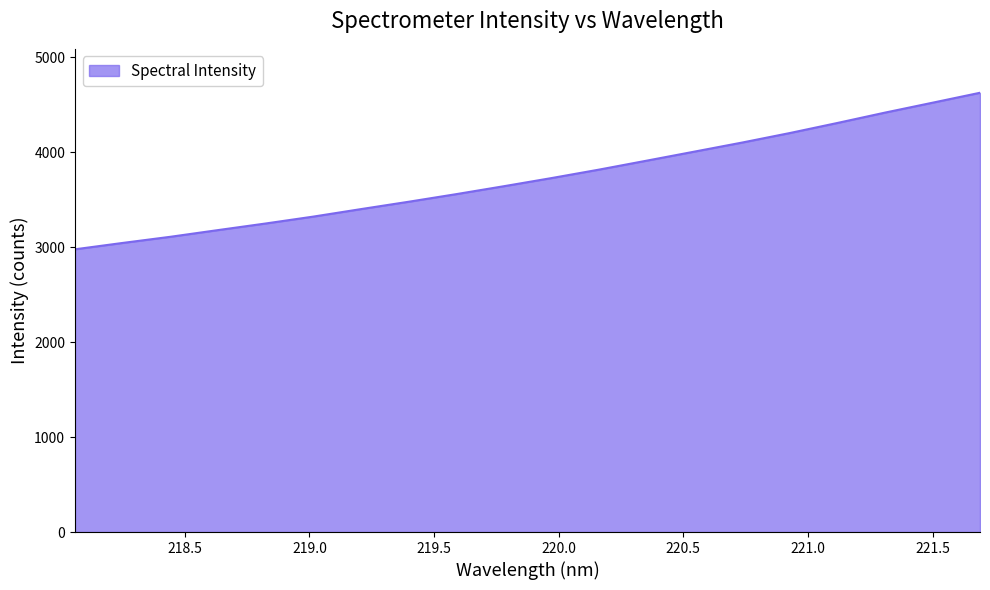

What is the difference between the maximum and minimum values?

1648.4